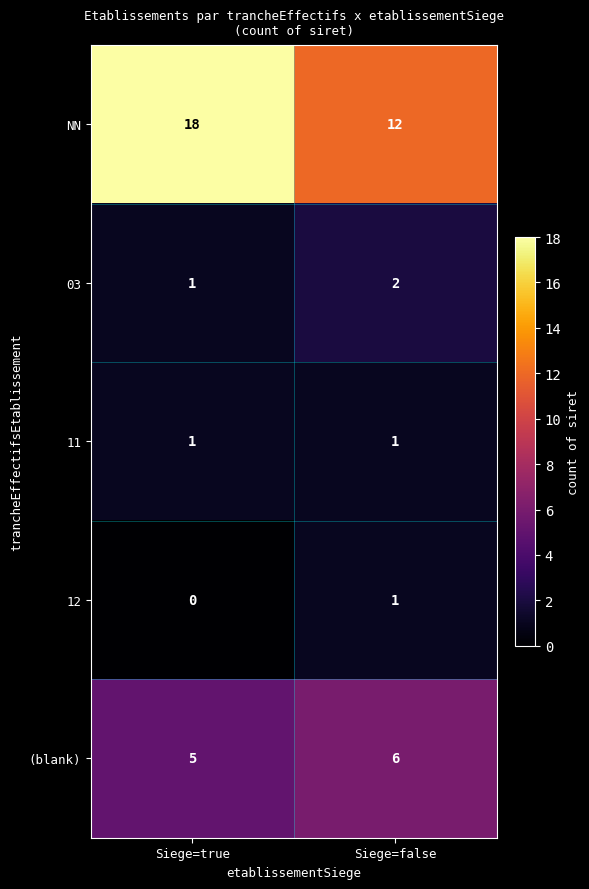

Between Siege=true and Siege=false, which series saw the biggest shift?

NN